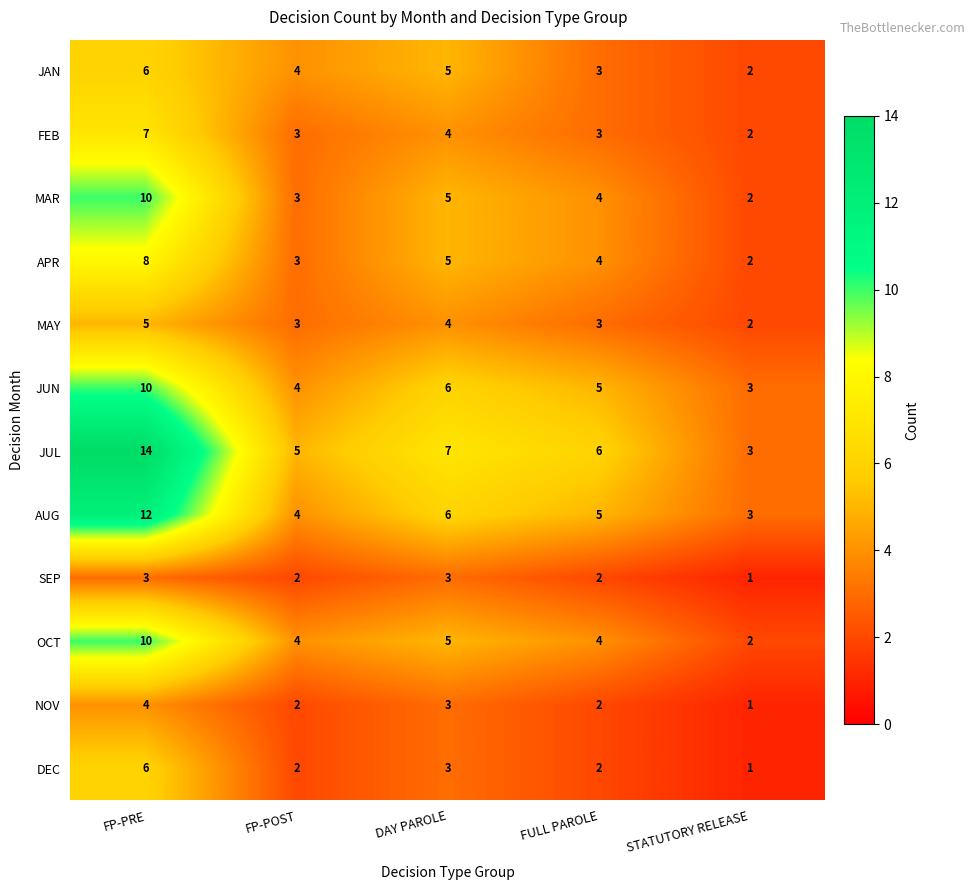

How many data points does each series have?

5